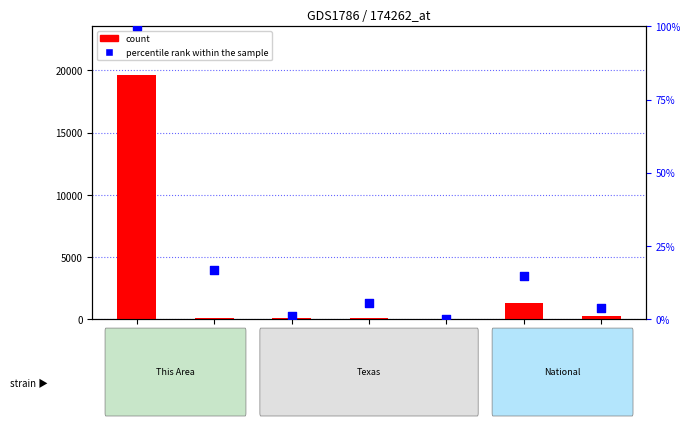

Is the value of count at Two or More  greater than the value of percentile rank within the sample at Two or More ?

Yes